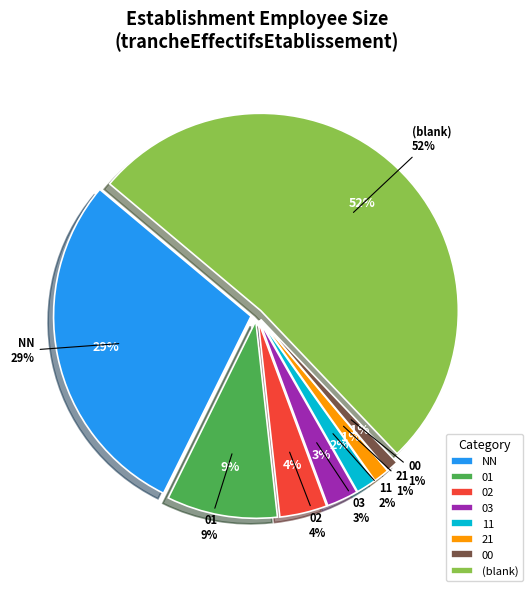

How many segments does this pie chart have?

8